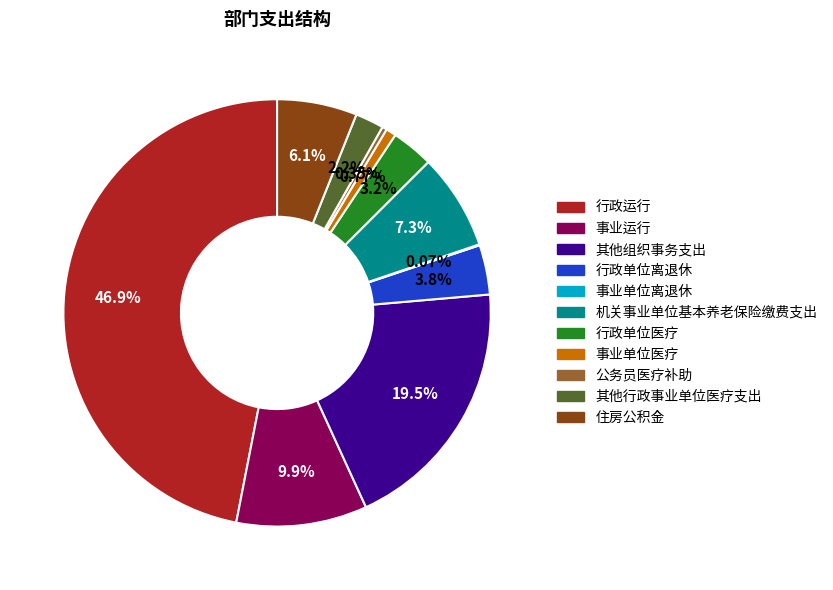

Which category has the biggest portion of the pie?

行政运行